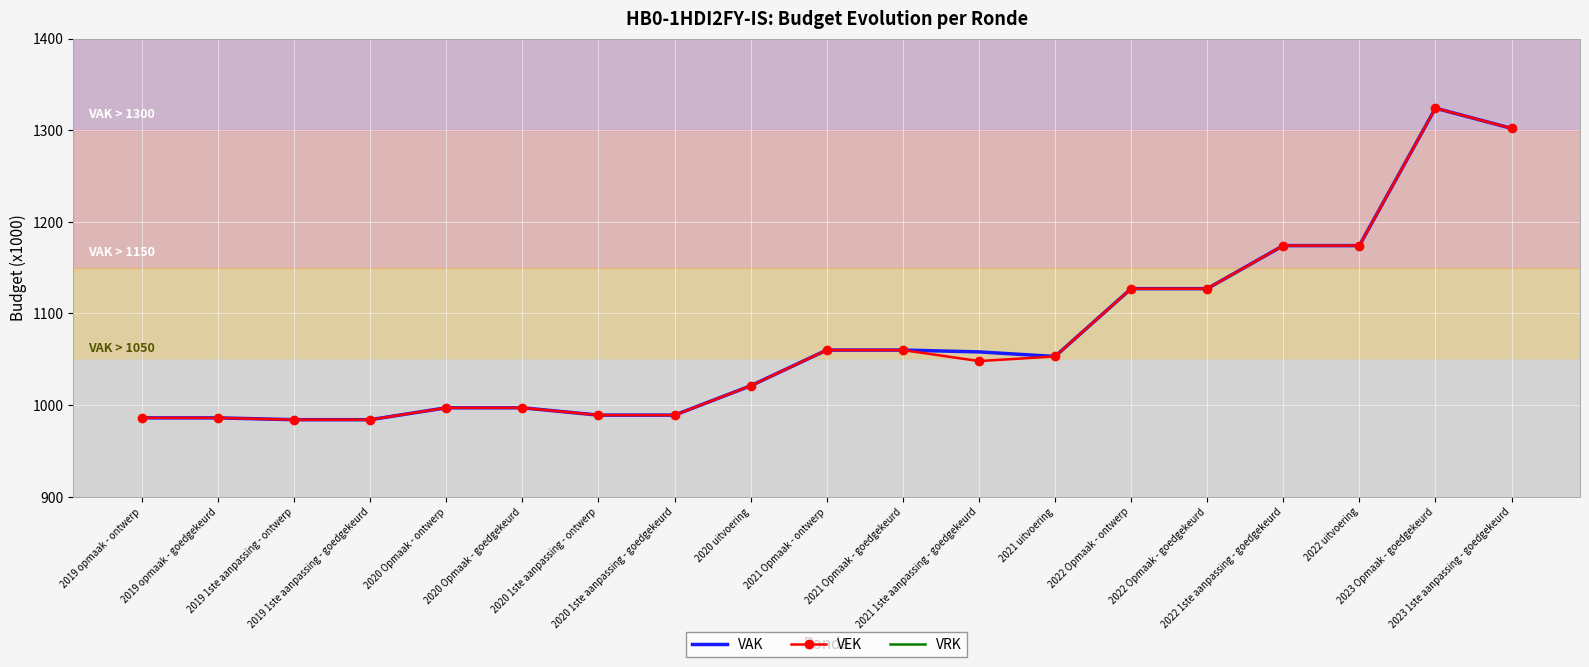

What is the sum of the VAK values at 2022 uitvoering and 2020 uitvoering?

2195